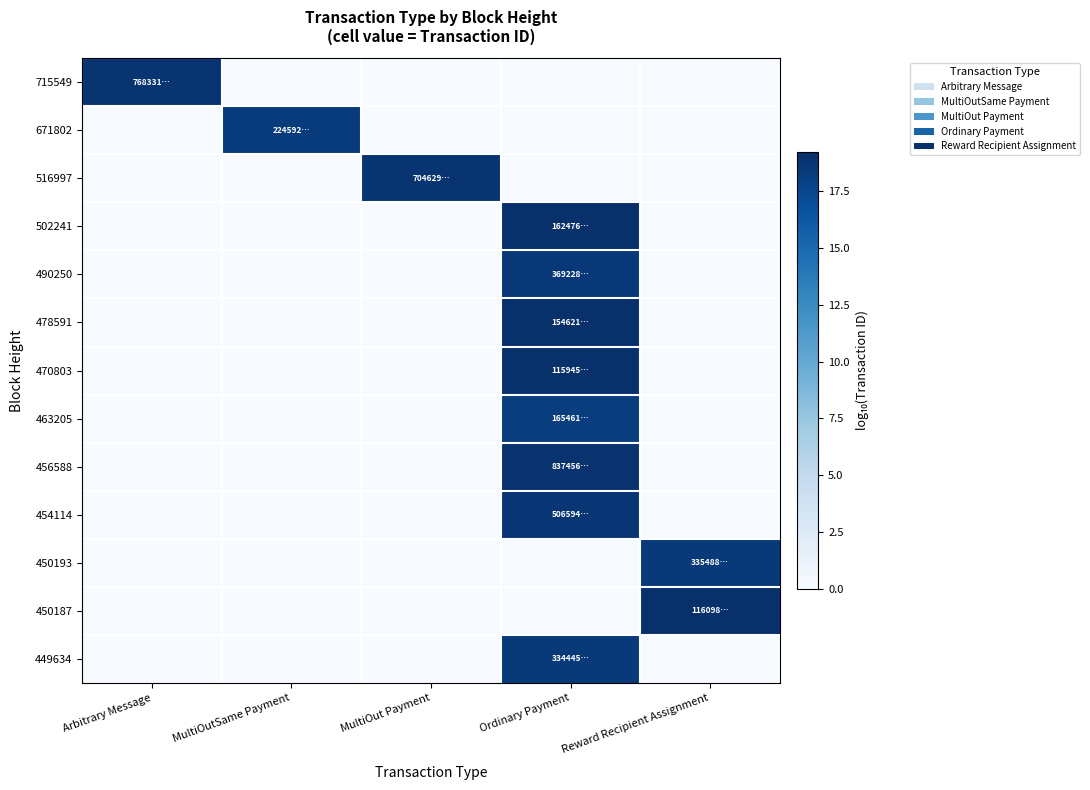

What is the total value across all series at MultiOutSame Payment?

18.4